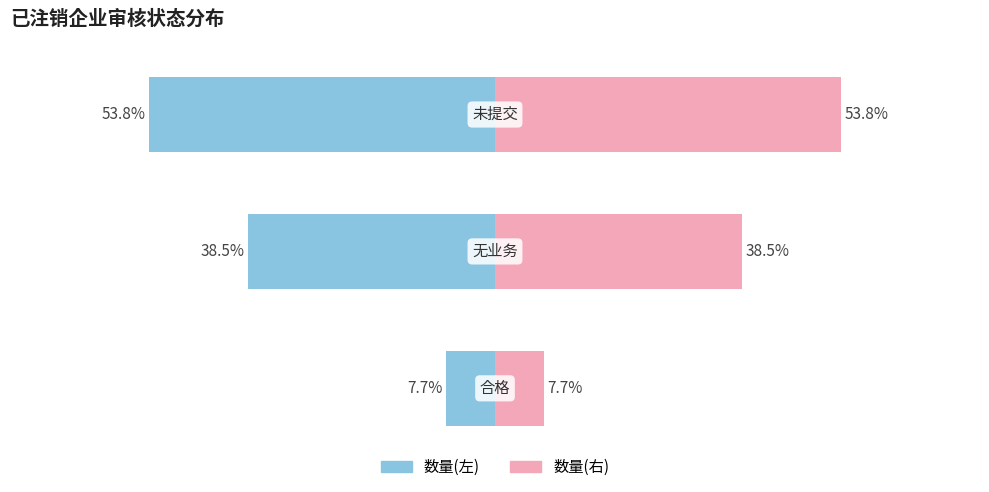

At how many categories does at least one series exceed -19?

3